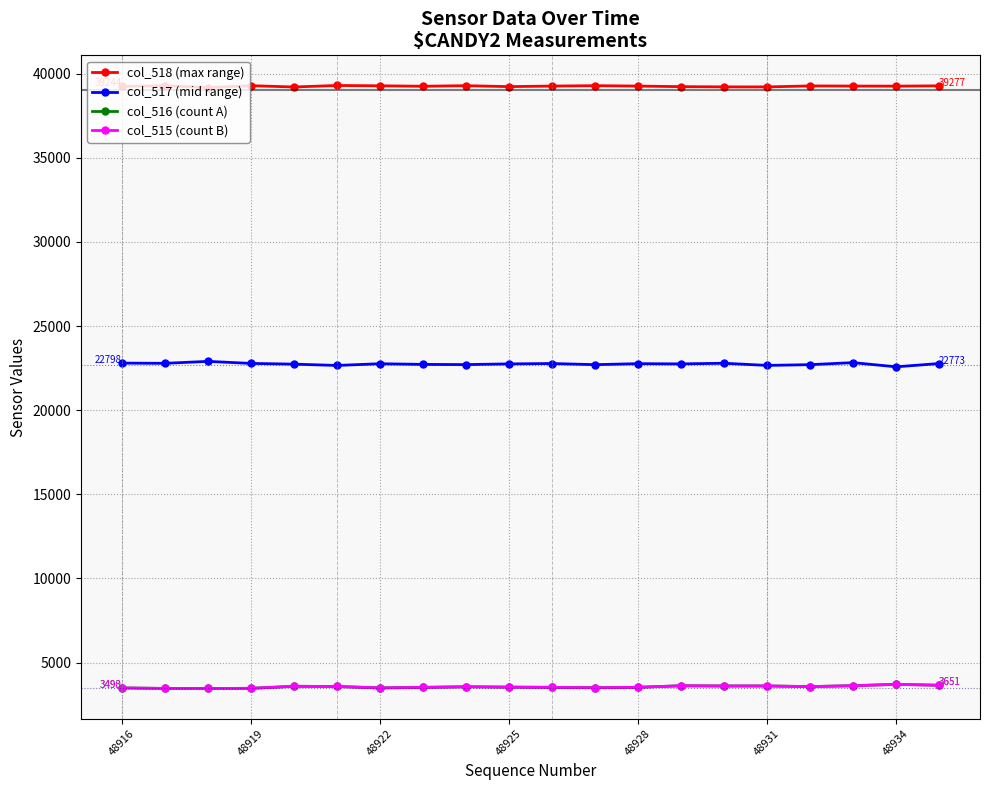

Which series has the largest total across all categories?

col_518 (max range)